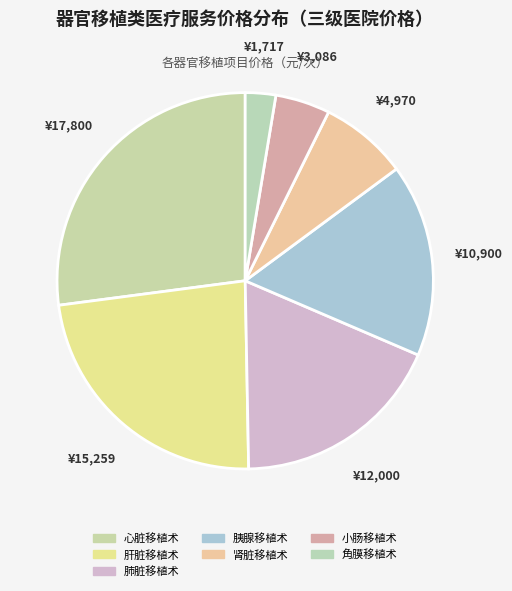

Which slice is the largest?

心脏移植术